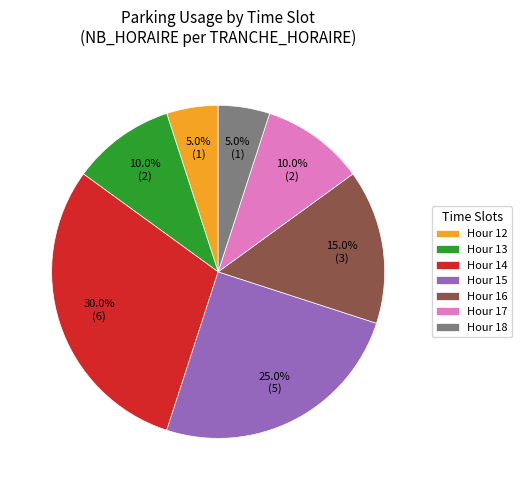

Is the sum of Hour 12 and Hour 18 greater than half?

No